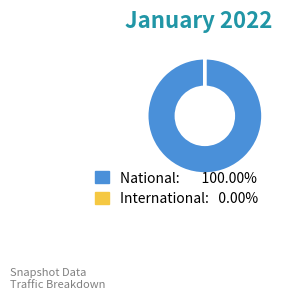

Is there a majority slice in this chart?

Yes